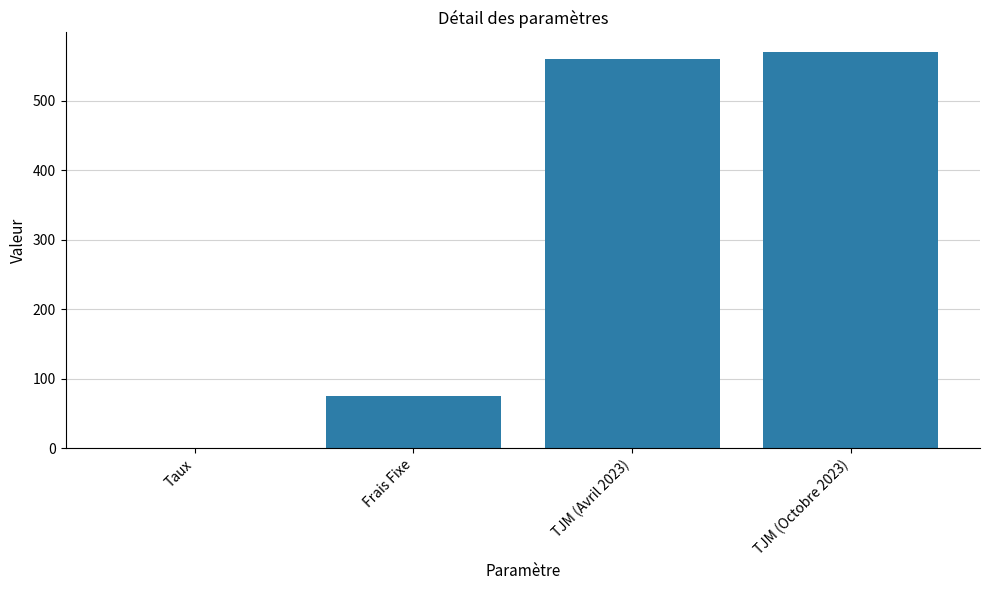

What is the approximate value at Taux?

0.1